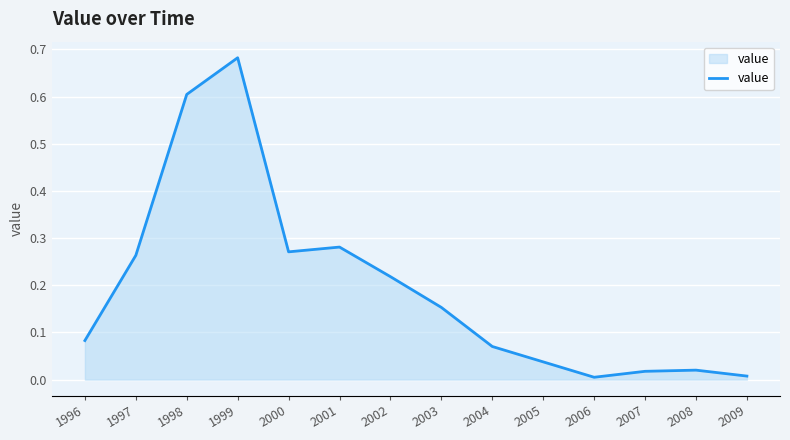

Which has a higher value, 1997 or 2007?

1997